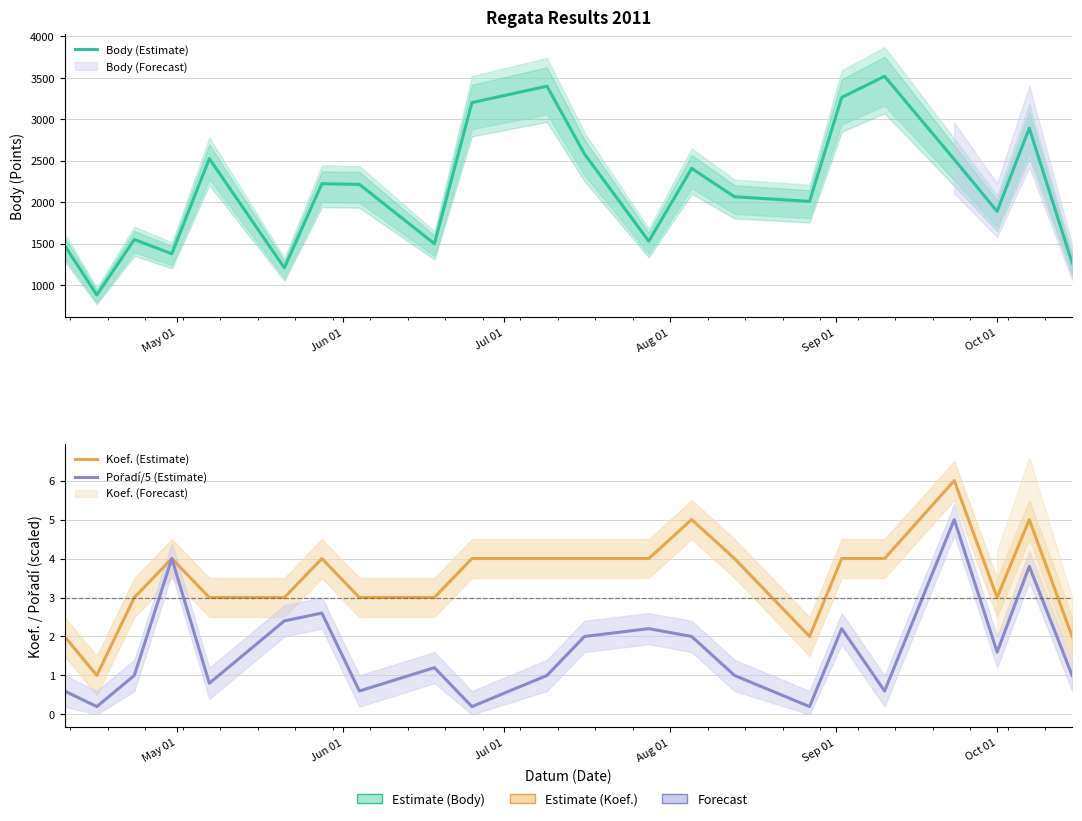

List the series in order of their peak value, lowest first.

Pořadí/5 (Estimate), Koef. (Estimate), Body (Estimate)